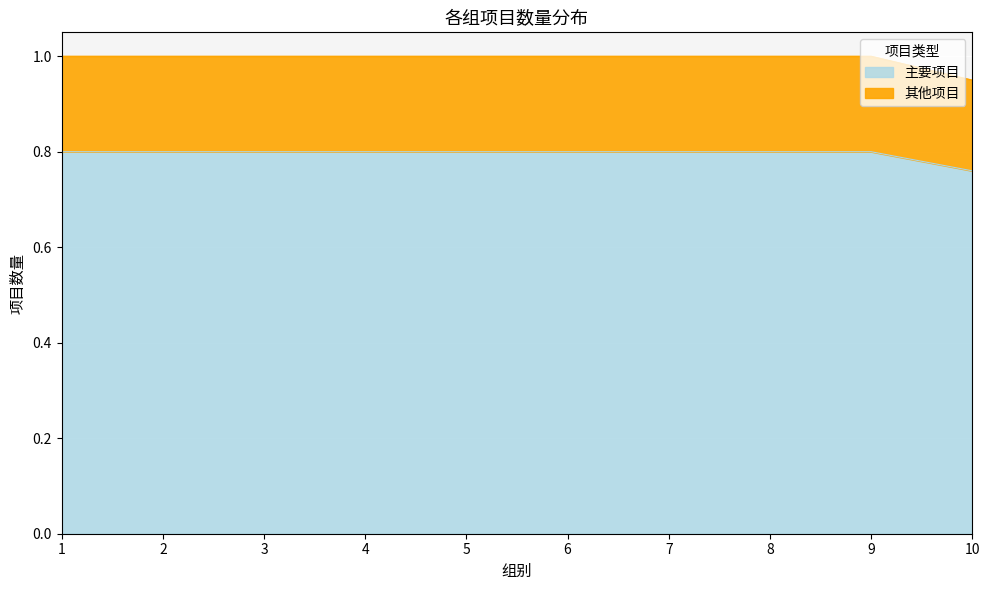

List the labels in order of value, smallest first.

10, 1, 2, 3, 4, 5, 6, 7, 8, 9